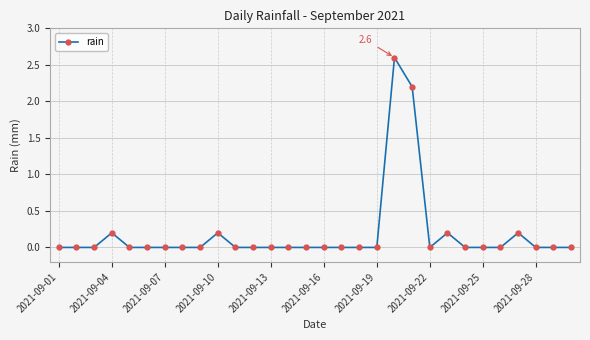

What is the maximum value shown in the chart?

2.6